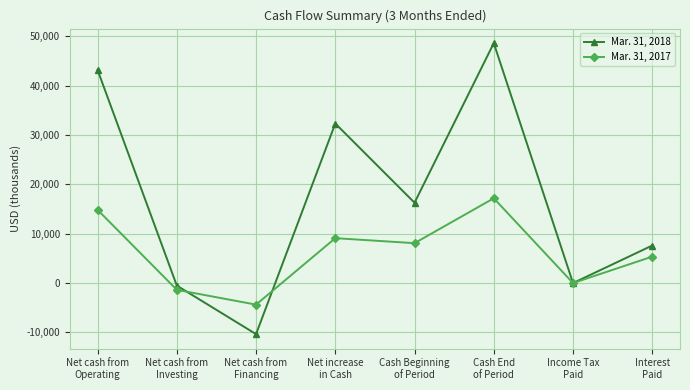

What is the label of the 2nd point from the left?

Net cash from
Investing